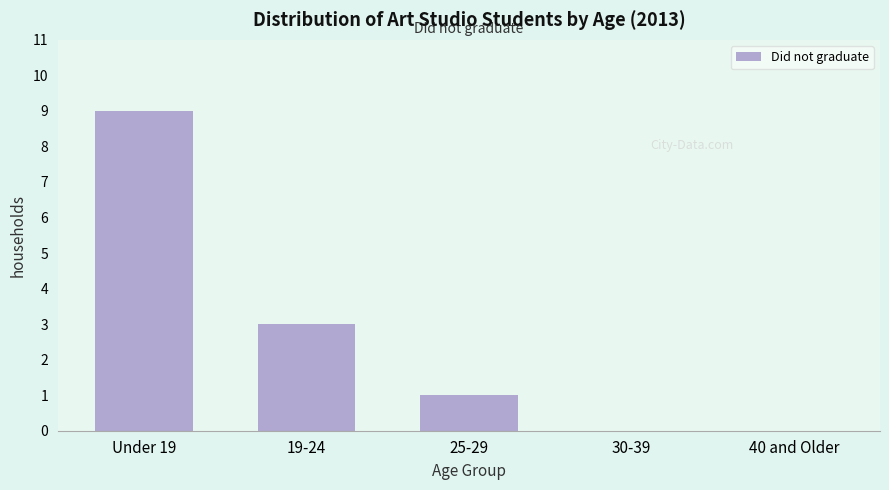

Reading left to right, what are all the values shown in this chart?

Under 19=9	19-24=3	25-29=1	30-39=0	40 and Older=0